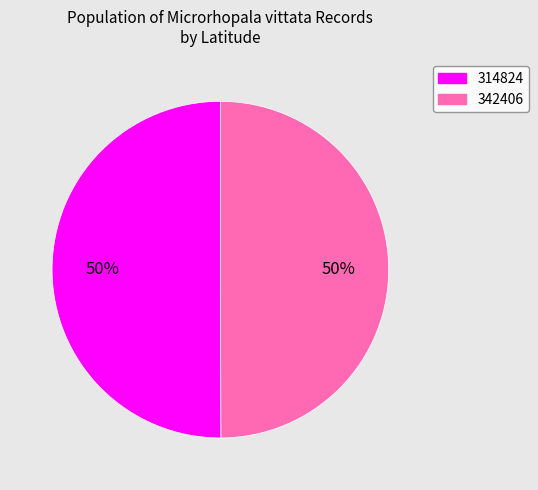

Do 342406 and 314824 together represent more than half of the pie?

Yes